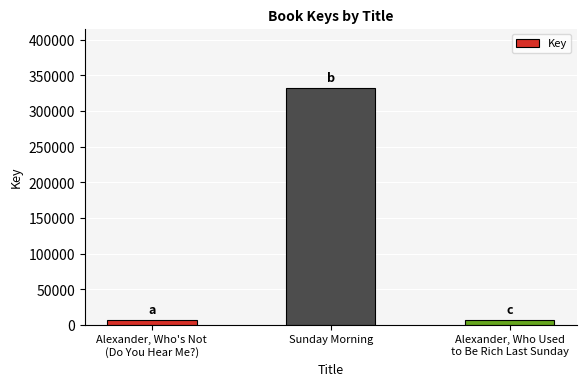

True or false: the data shows 481281 at Sunday Morning.

False